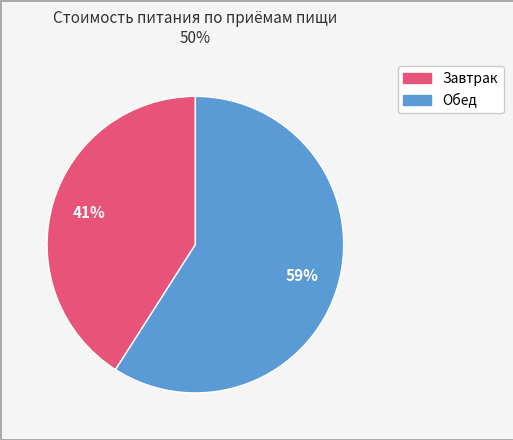

Is there any slice that represents more than half of the pie?

Yes